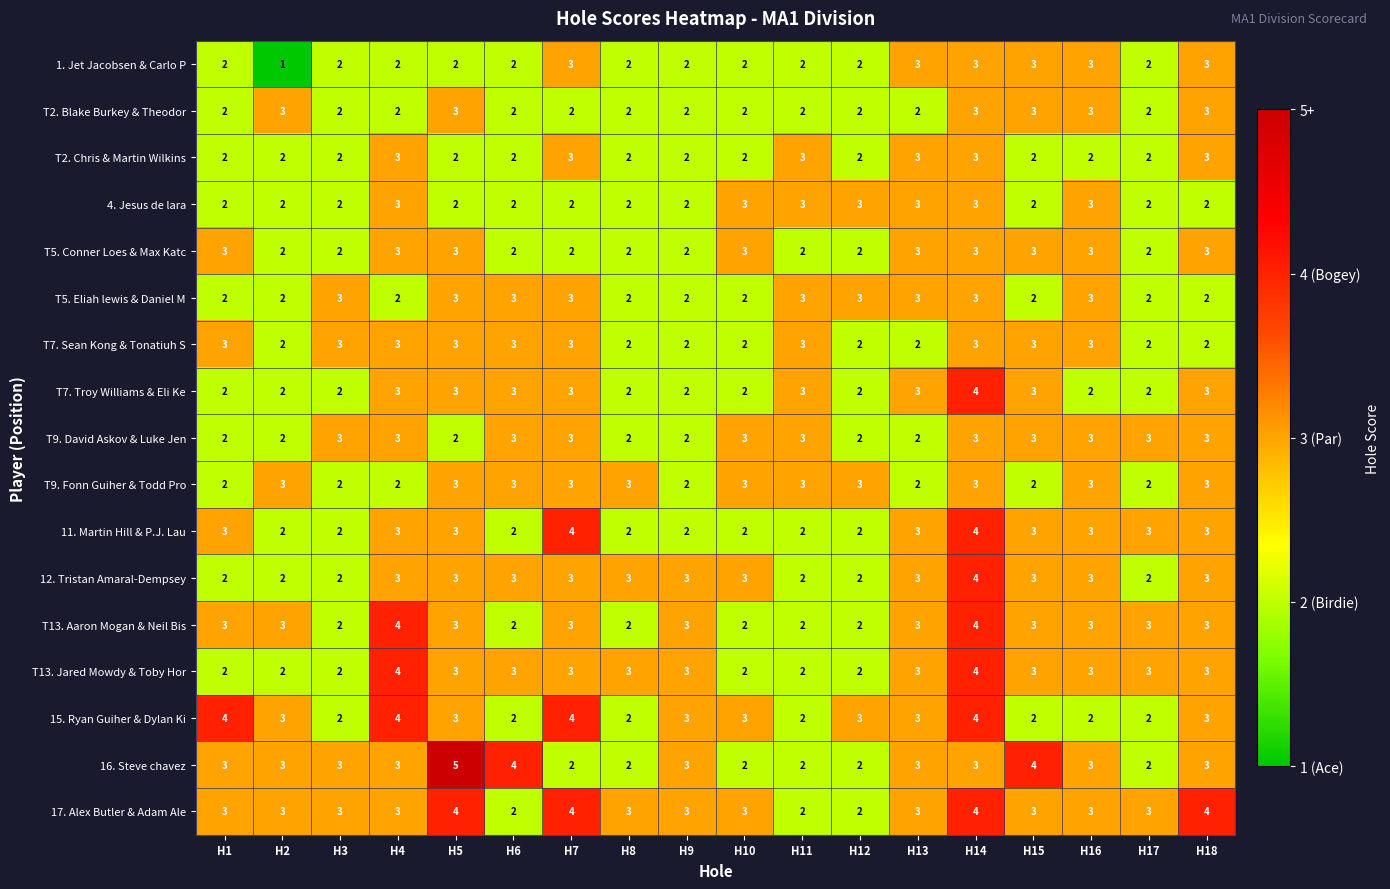

The 16. Steve chavez series shows 4 at H15. True or false?

True